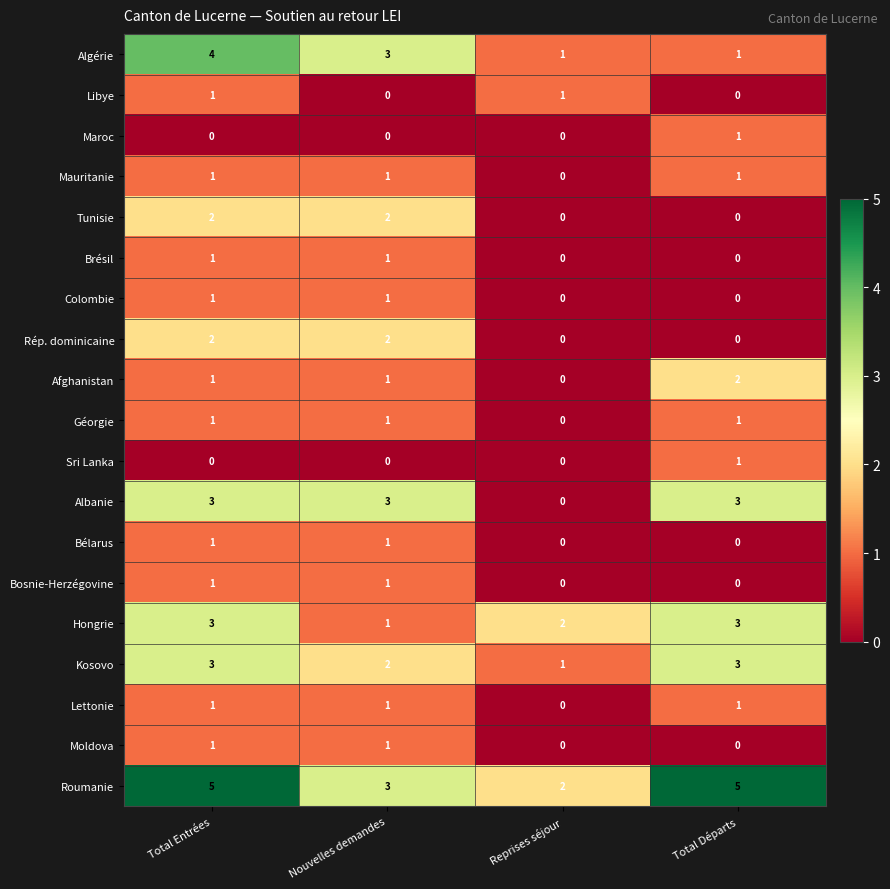

At which category is the sum across all series the highest?

Total Entrées